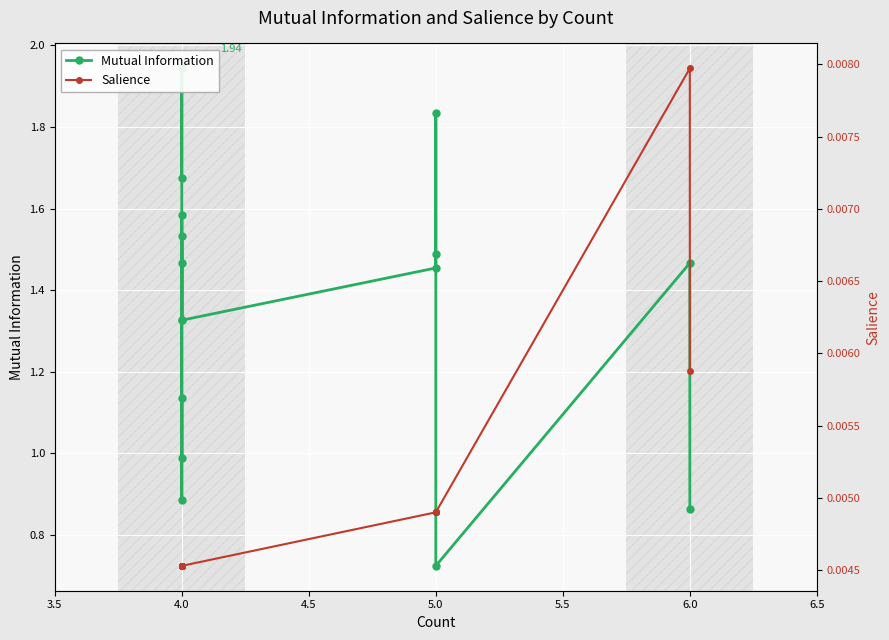

True or false: Mutual Information and Salience cross at least once.

False